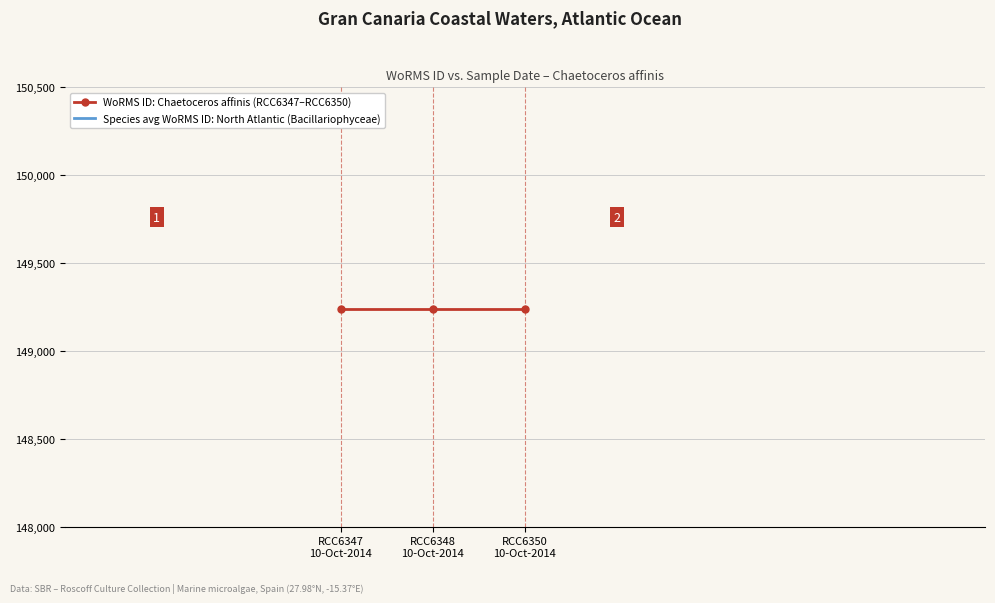

The WoRMS ID: Chaetoceros affinis (RCC6347–RCC6350) series shows 149241.0 at RCC6347
10-Oct-2014. True or false?

True